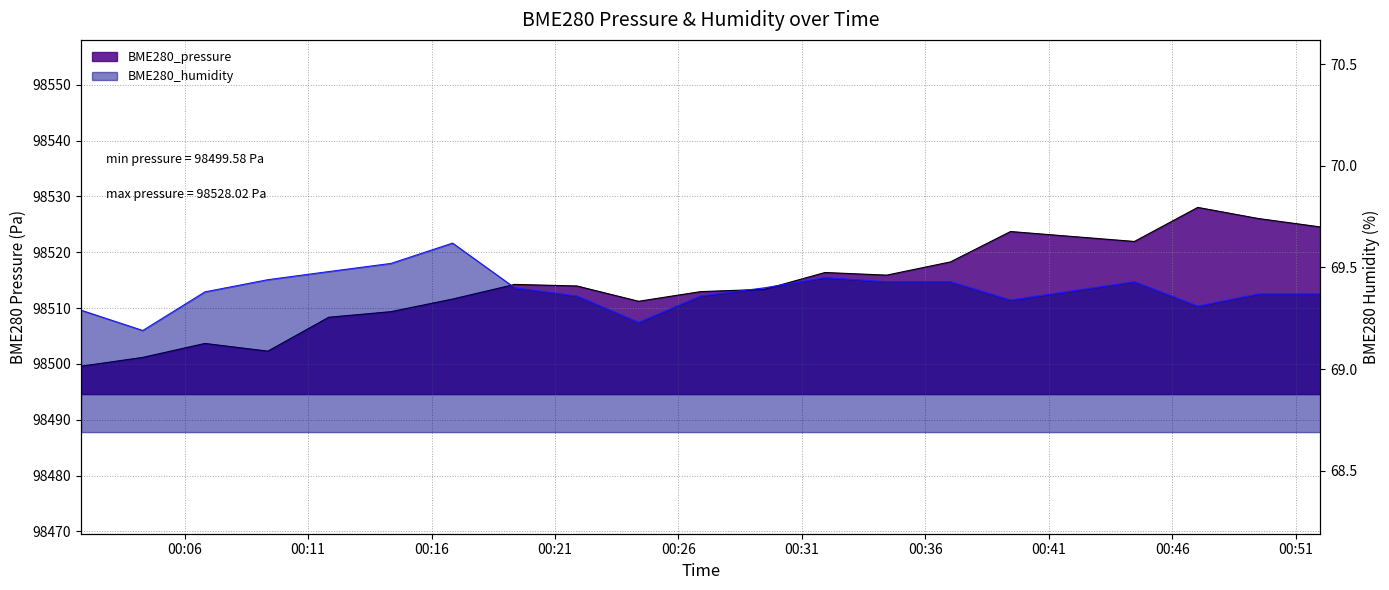

Which category has the lowest value in the BME280_humidity series?

2023/01/19 00:04:18